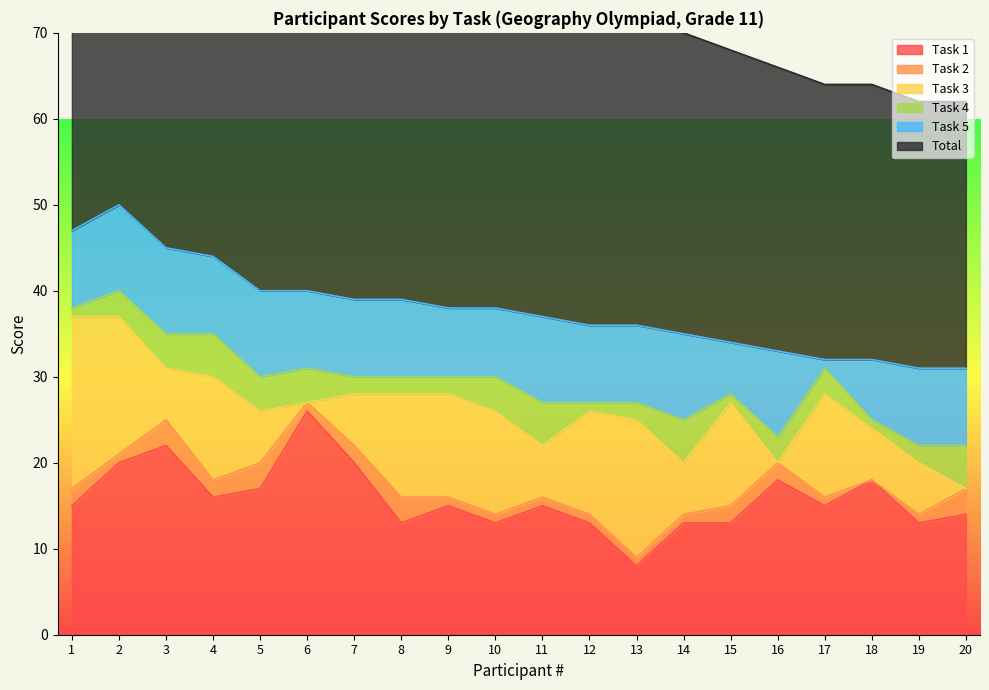

What is the highest value of the Task 1 series?

26